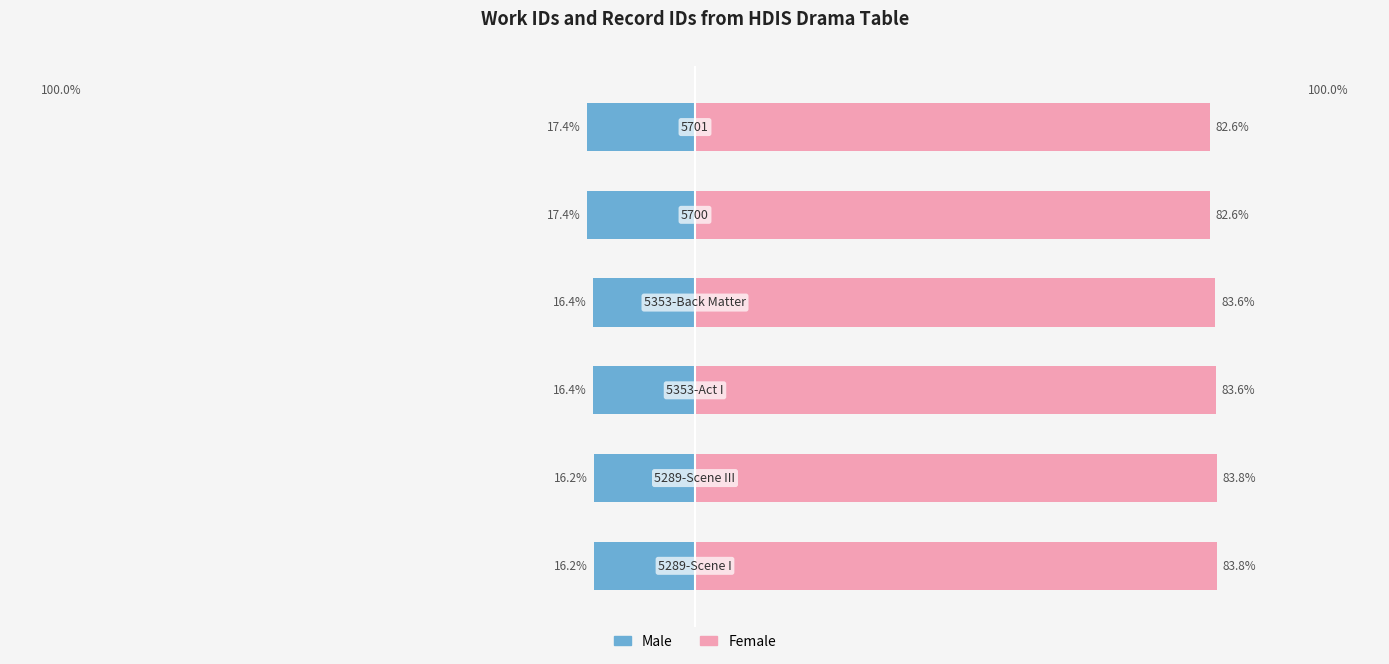

Reading left to right, what are all the values shown in this chart?

Male: -16.2	-16.2	-16.4	-16.4	-17.4	-17.4
Female: 83.8	83.8	83.6	83.6	82.6	82.6